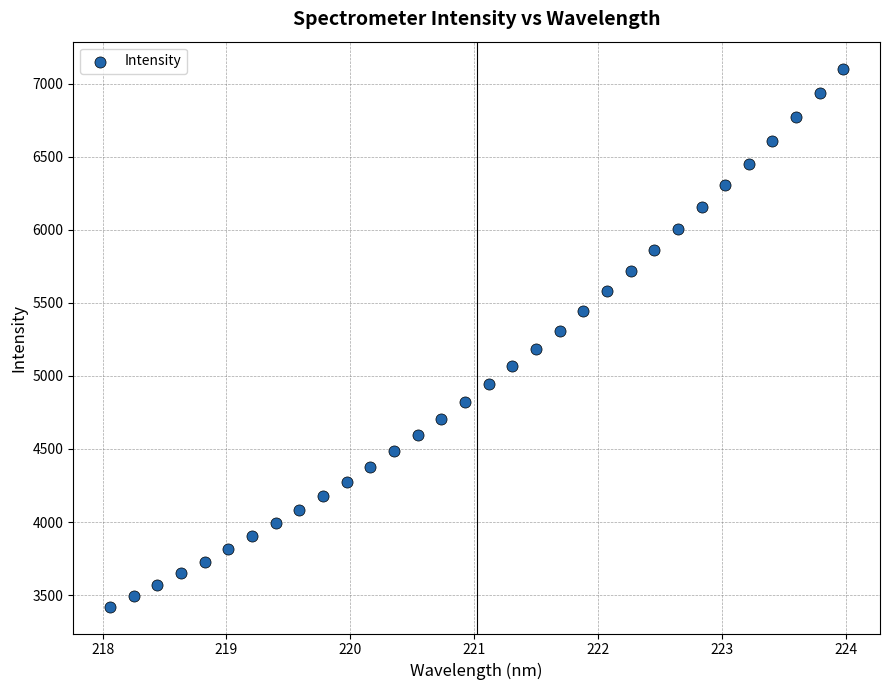

What is the range of X values (max minus min)?

5.9